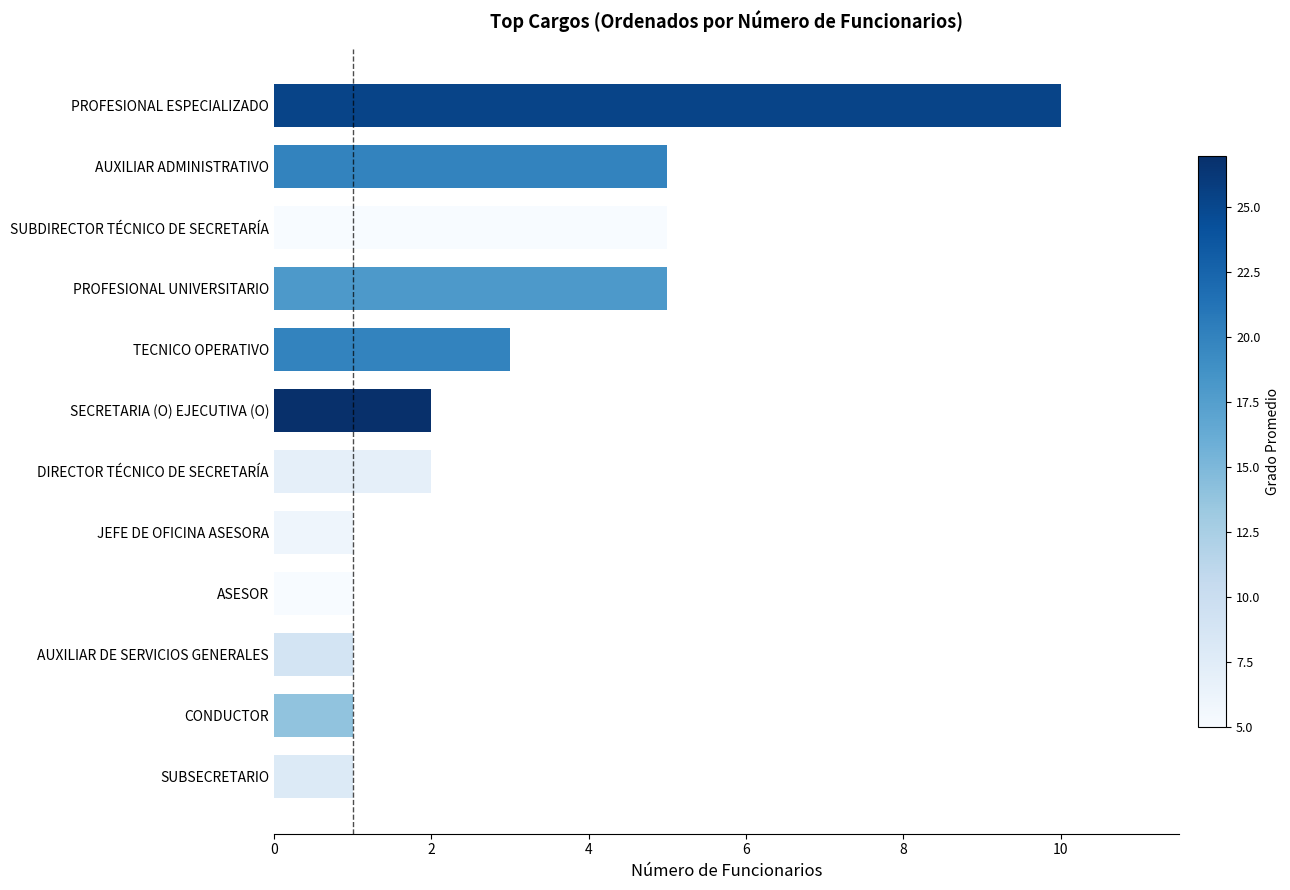

Does the chart contain any negative values?

No